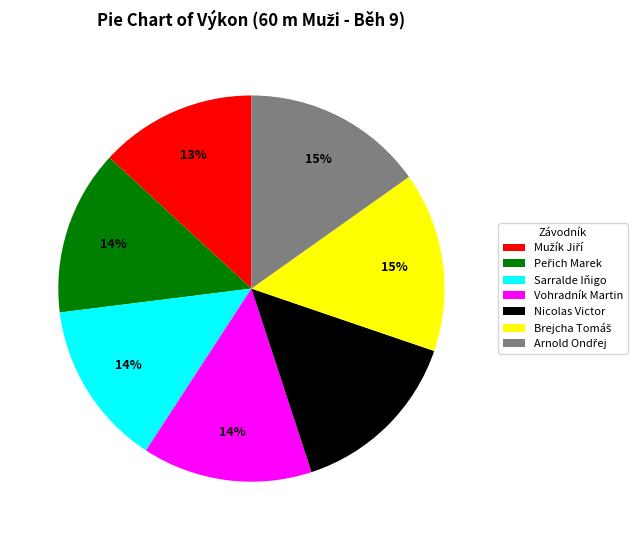

True or false: Nicolas Victor accounts for 9% of the total.

False